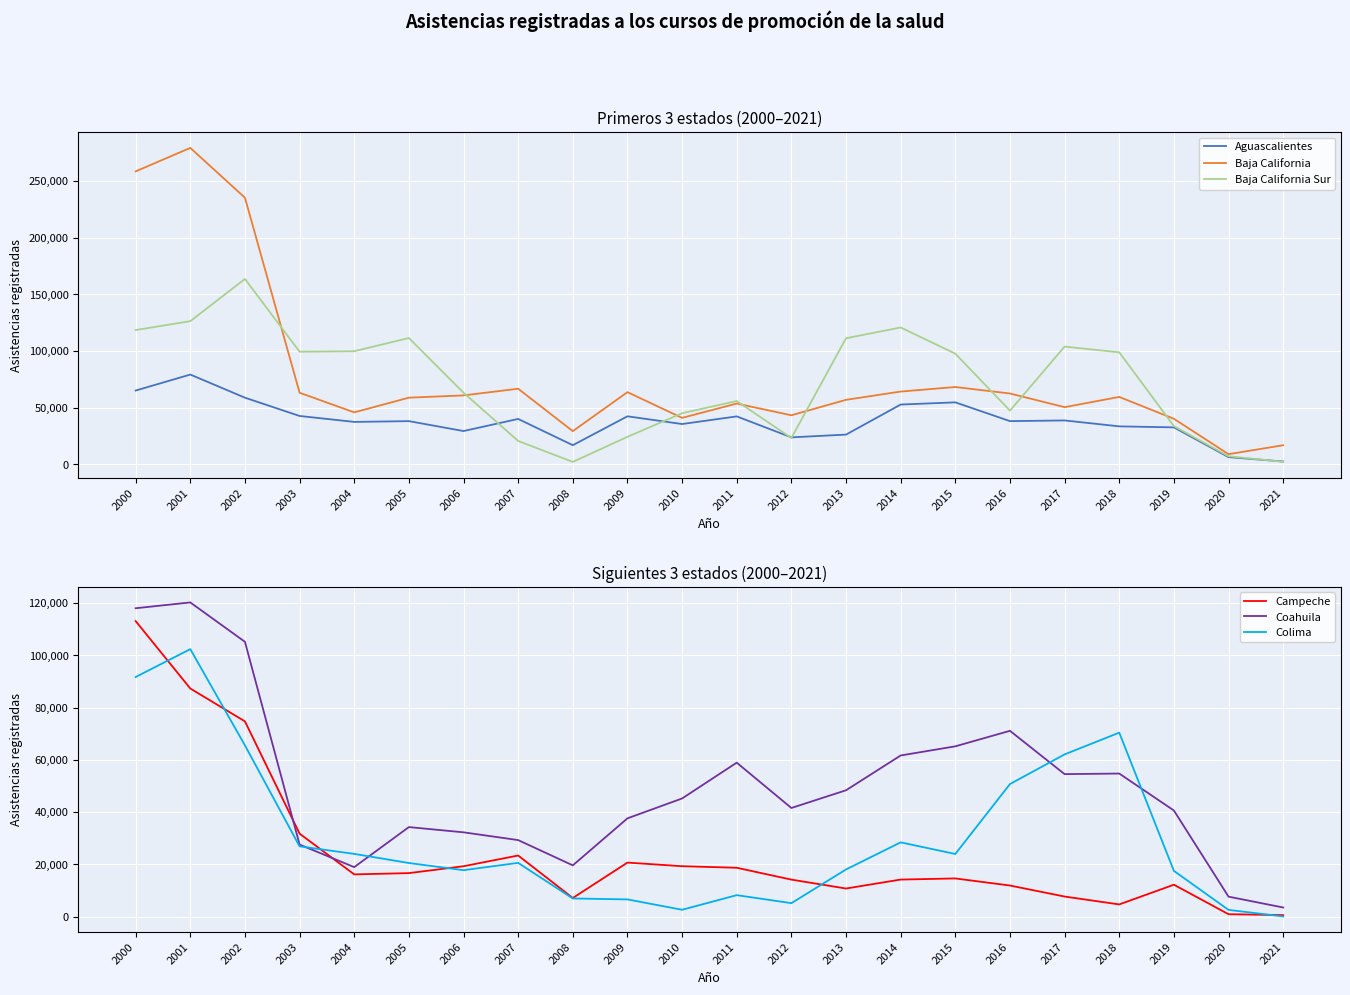

At which label is Baja California Sur closest to 82930?

2015